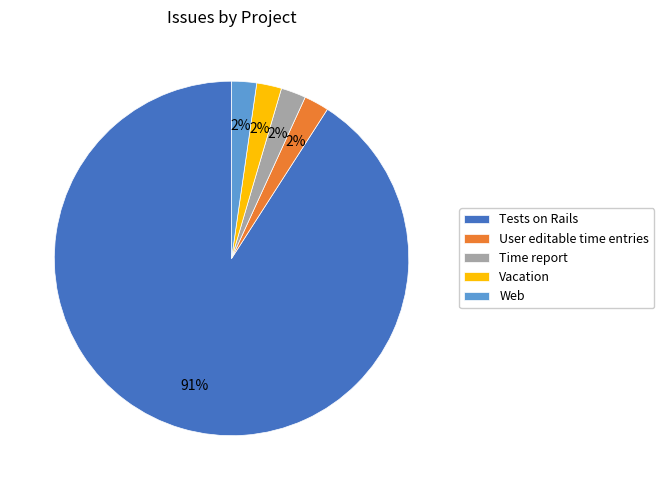

What percentage is the Time report slice, to the nearest percent?

2%